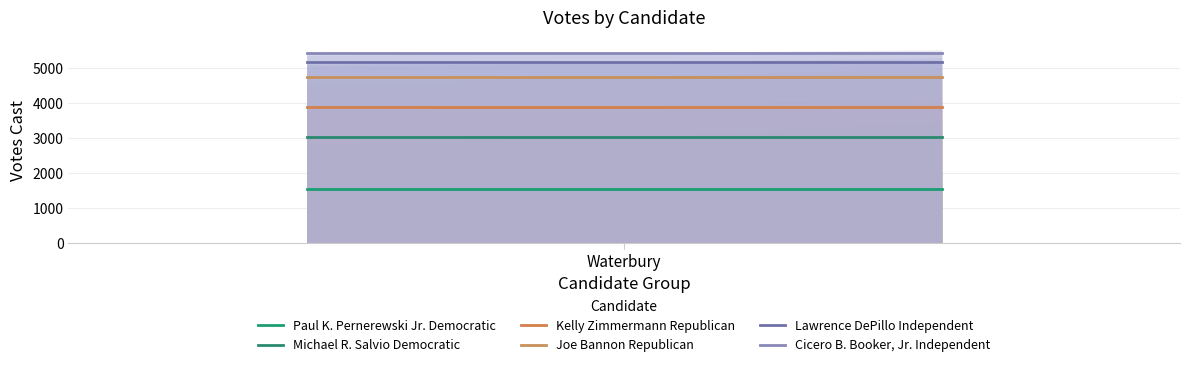

Rank the series by their maximum value, from lowest to highest.

Paul K. Pernerewski Jr. Democratic, Michael R. Salvio Democratic, Kelly Zimmermann Republican, Joe Bannon Republican, Lawrence DePillo Independent, Cicero B. Booker, Jr. Independent